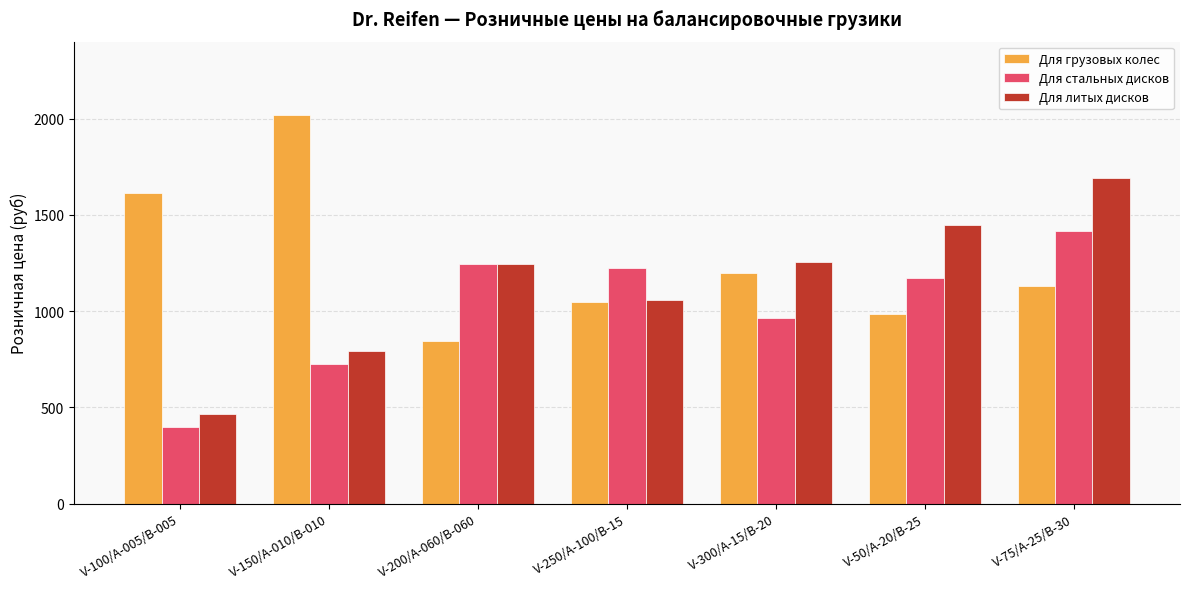

What is the label of the 3rd bar from the left?

V-200/A-060/B-060